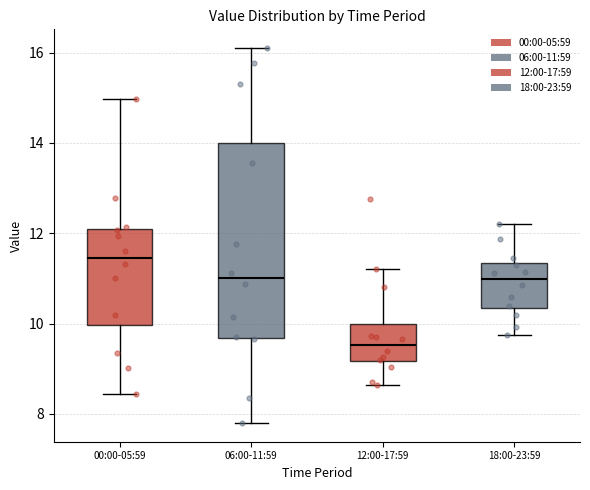

Reading left to right, read every box against the y-axis: the position of its median line, the range the box covers, and the ends of its whiskers. The values are not printed on the chart, so give them approximately, as read against the axis.

00:00-05:59: median 11.4, box 10.0 to 12.0, whiskers 8.4 to 15.0
06:00-11:59: median 11.0, box 9.6 to 14.0, whiskers 7.8 to 16.2
12:00-17:59: median 9.6, box 9.2 to 10.0, whiskers 8.6 to 11.2
18:00-23:59: median 11.0, box 10.4 to 11.4, whiskers 9.8 to 12.2